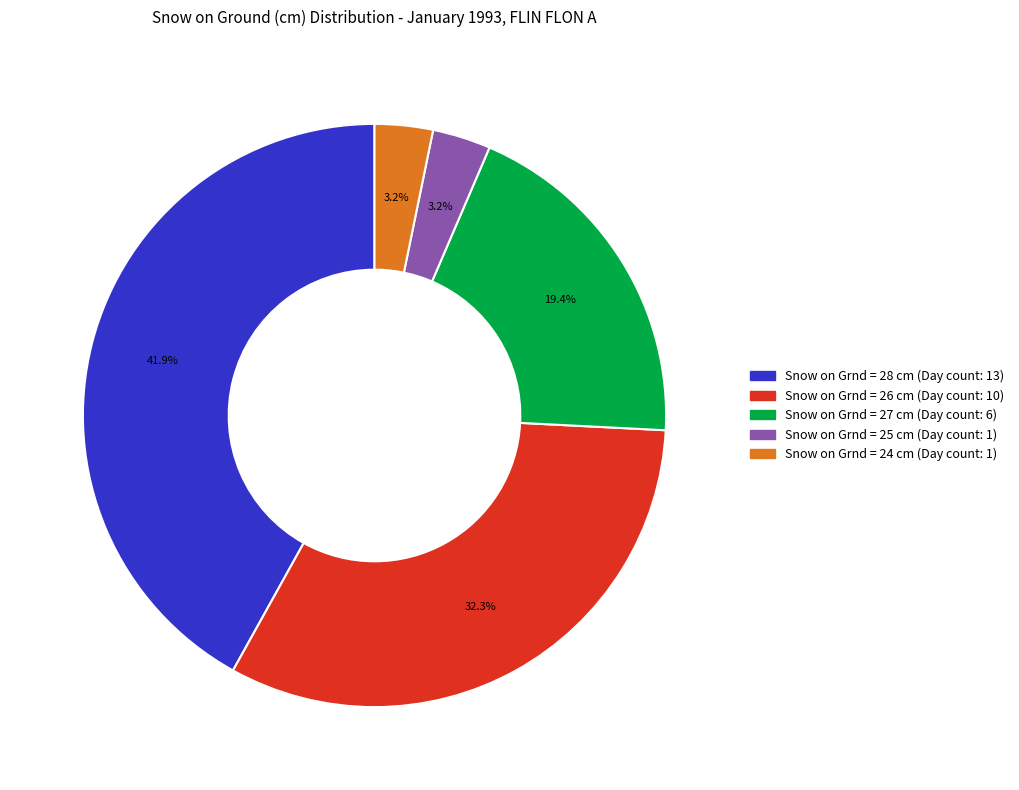

Is there any slice that represents more than half of the pie?

No